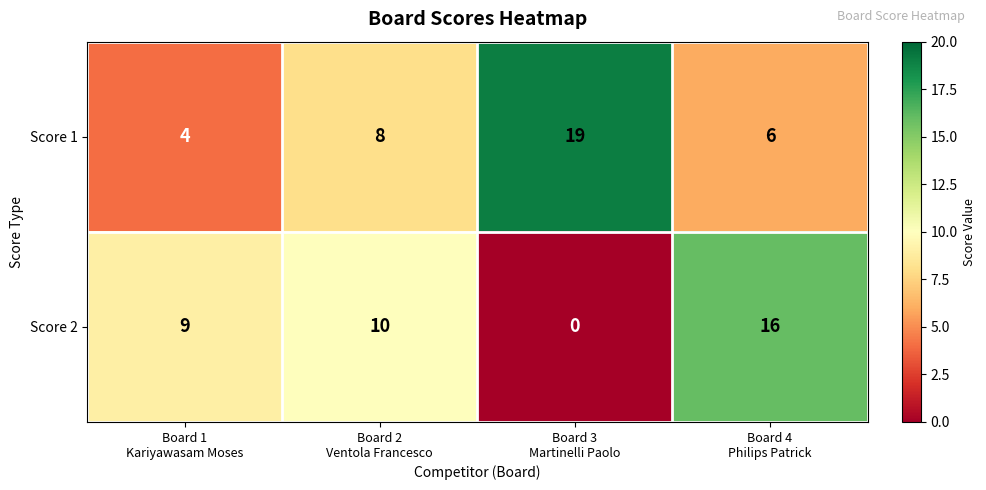

Which series has the largest total across all categories?

Score 1